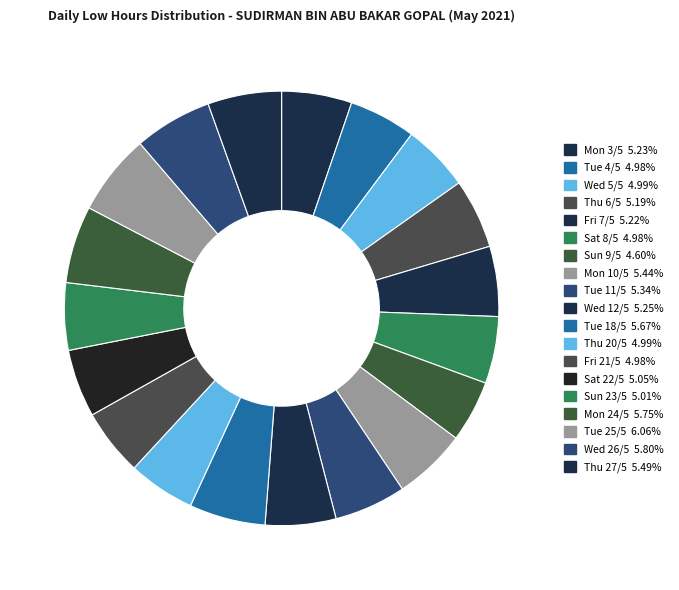

What percentage is the Thu 6/5 slice, to the nearest percent?

5%